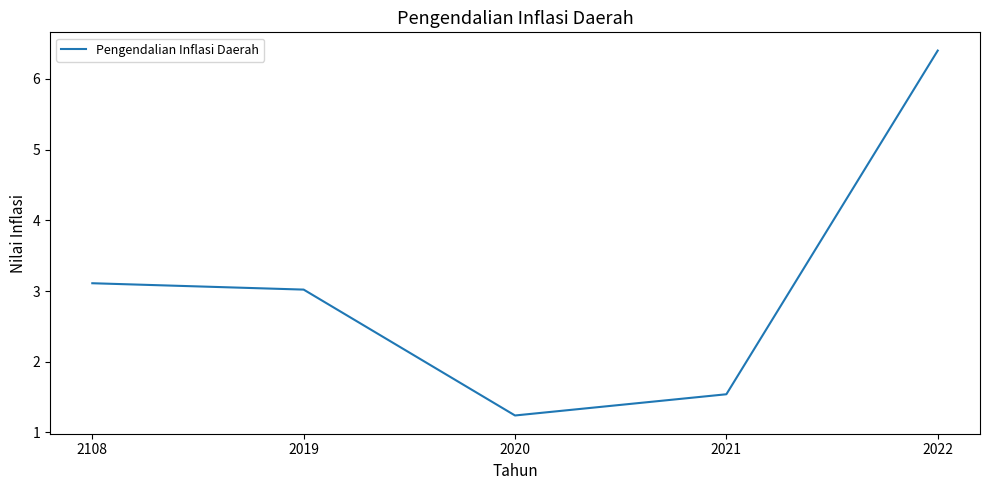

What is the difference between the values at 2021 and 2022?

4.9